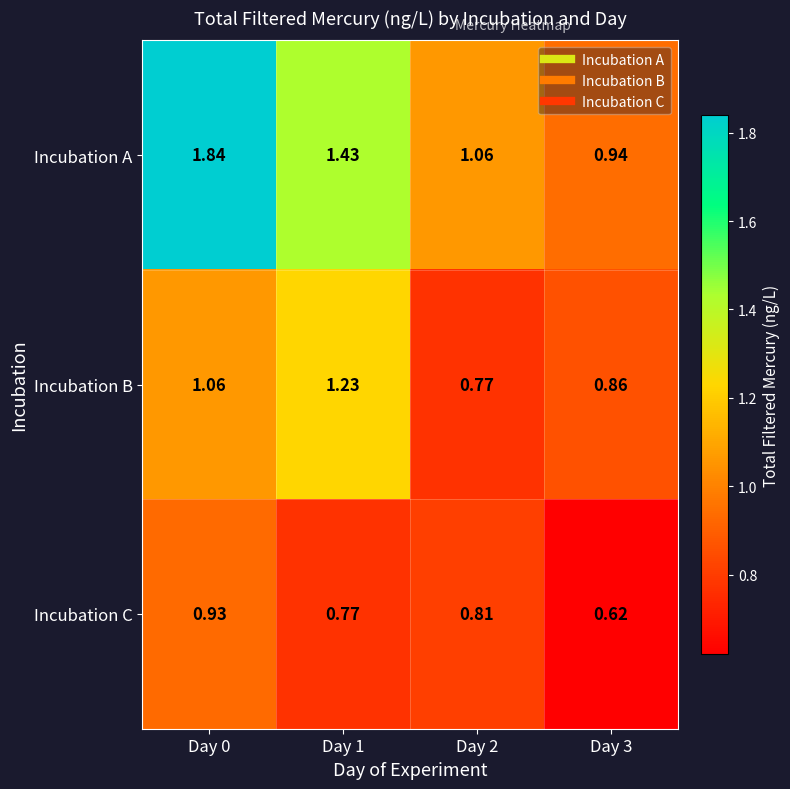

List the series in order of their peak value, lowest first.

Incubation C, Incubation B, Incubation A